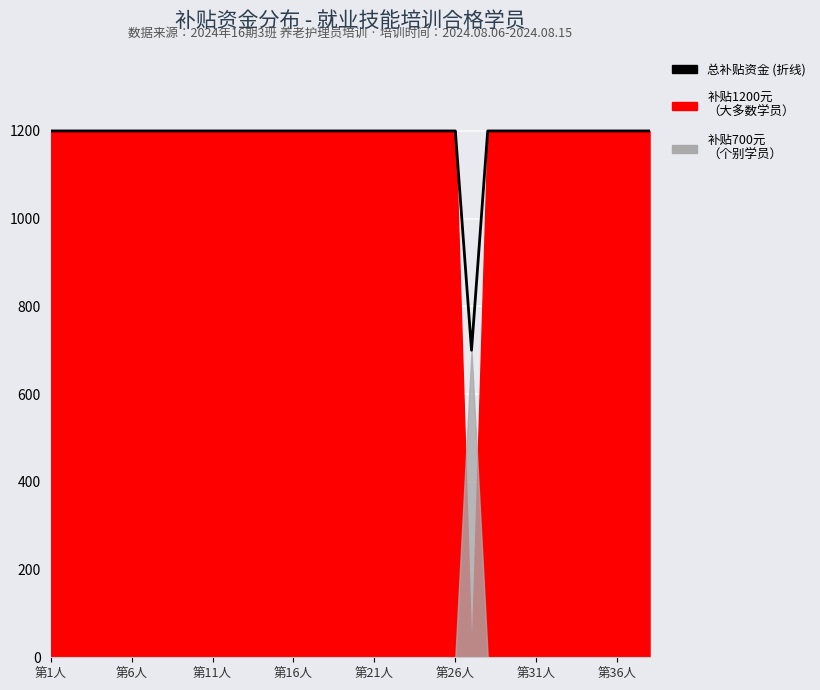

True or false: the data shows 1200 at 第1人.

True